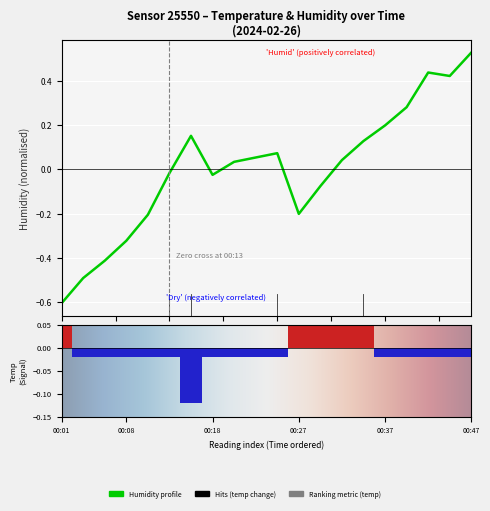

Does the chart contain any negative values?

Yes